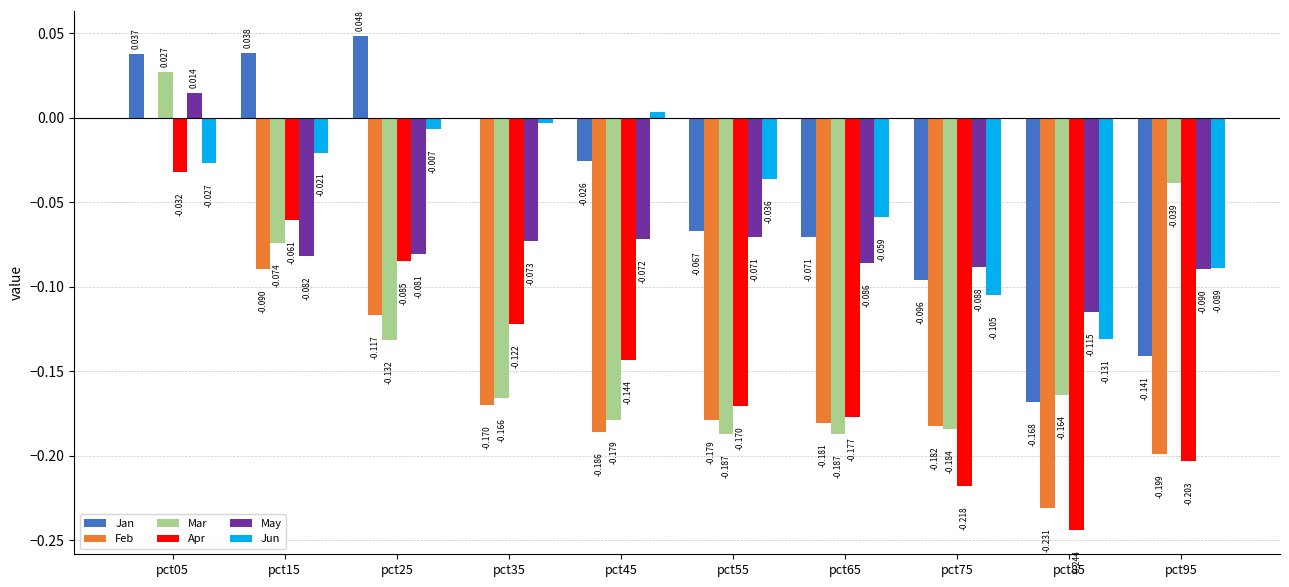

Is the value of Jan at pct05 greater than the value of May at pct65?

Yes